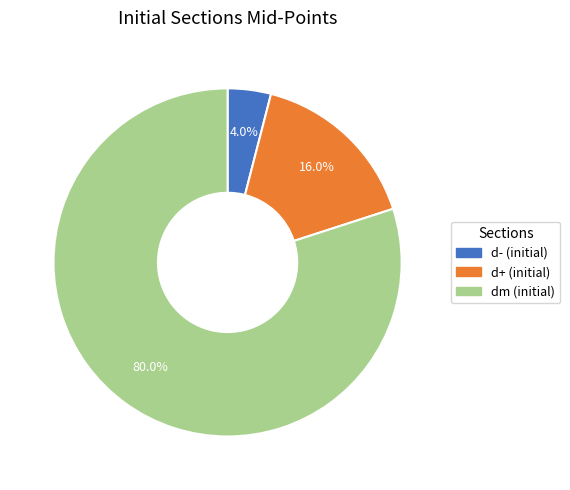

Which slice is the largest?

dm (initial)